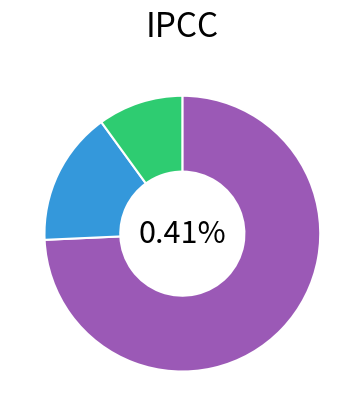

To the nearest percent, what is the difference between the new and - slice percentages?

1%